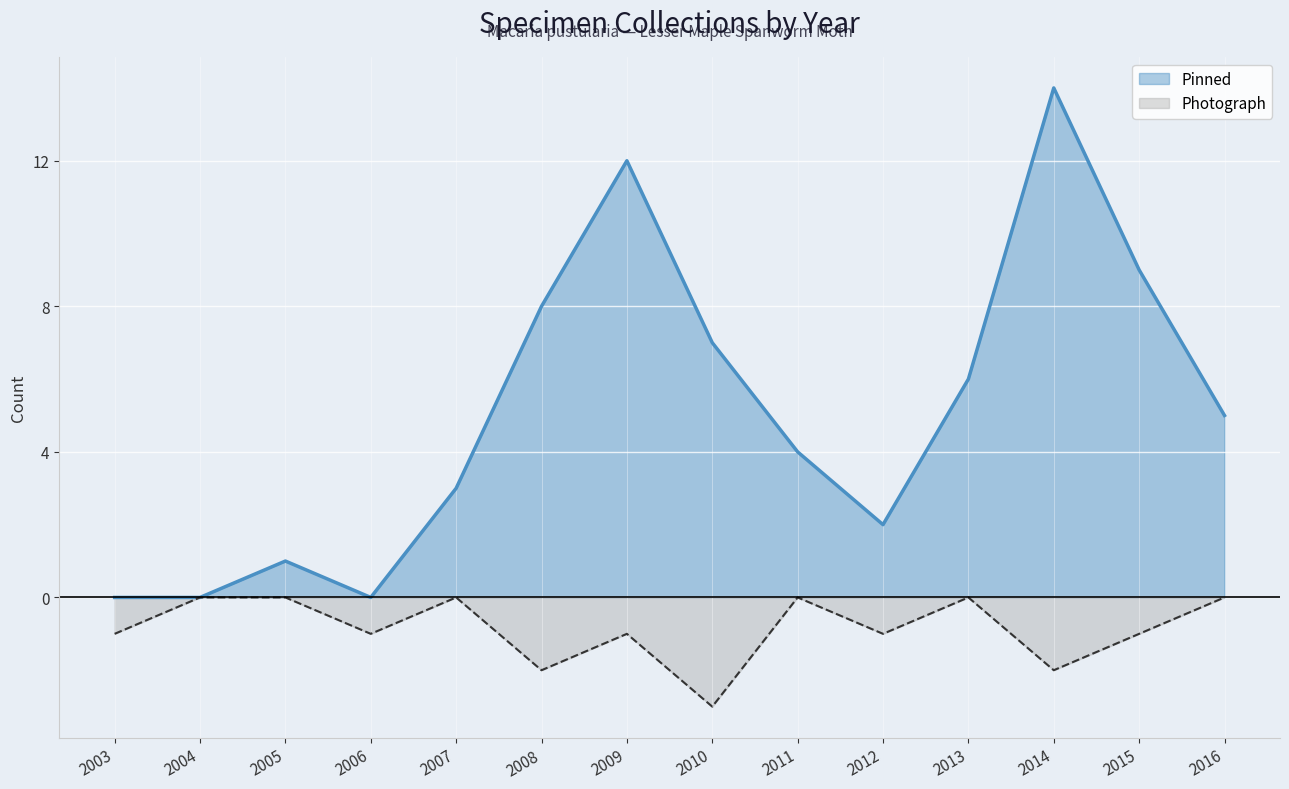

True or false: Pinned and Photograph cross at least once.

False